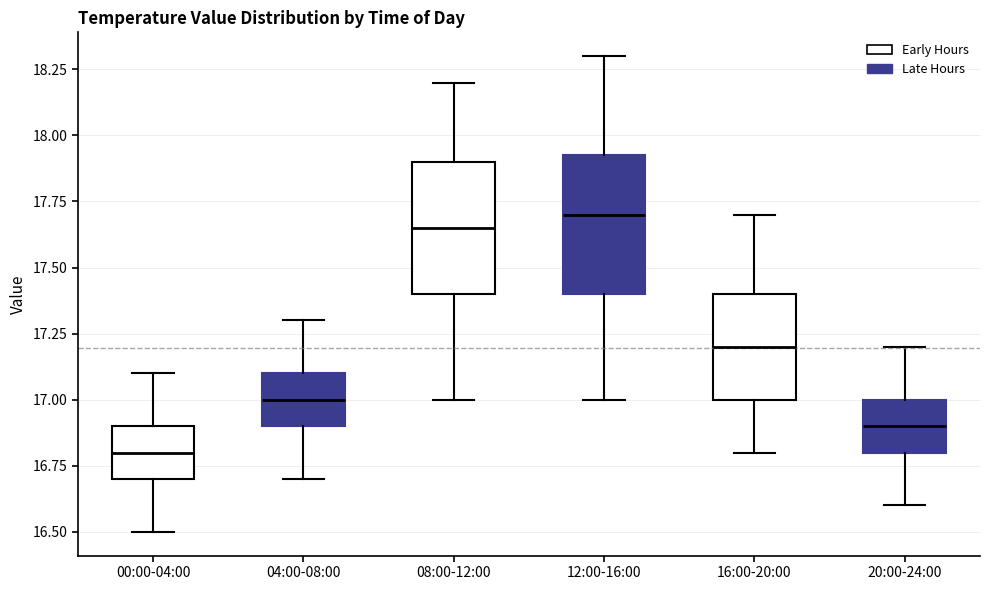

Reading left to right, read every box against the y-axis: the position of its median line, the range the box covers, and the ends of its whiskers. The values are not printed on the chart, so give them approximately, as read against the axis.

00:00-04:00: median 16.80, box 16.70 to 16.90, whiskers 16.50 to 17.10
04:00-08:00: median 17.00, box 16.90 to 17.10, whiskers 16.70 to 17.30
08:00-12:00: median 17.65, box 17.40 to 17.90, whiskers 17.00 to 18.20
12:00-16:00: median 17.70, box 17.40 to 17.95, whiskers 17.00 to 18.30
16:00-20:00: median 17.20, box 17.00 to 17.40, whiskers 16.80 to 17.70
20:00-24:00: median 16.90, box 16.80 to 17.00, whiskers 16.60 to 17.20